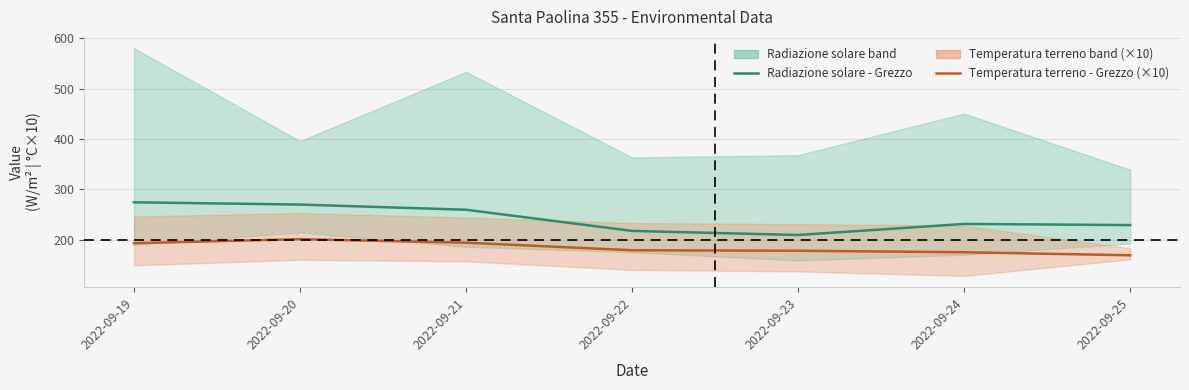

Which has a higher value, 2022-09-21 or 2022-09-23?

2022-09-21